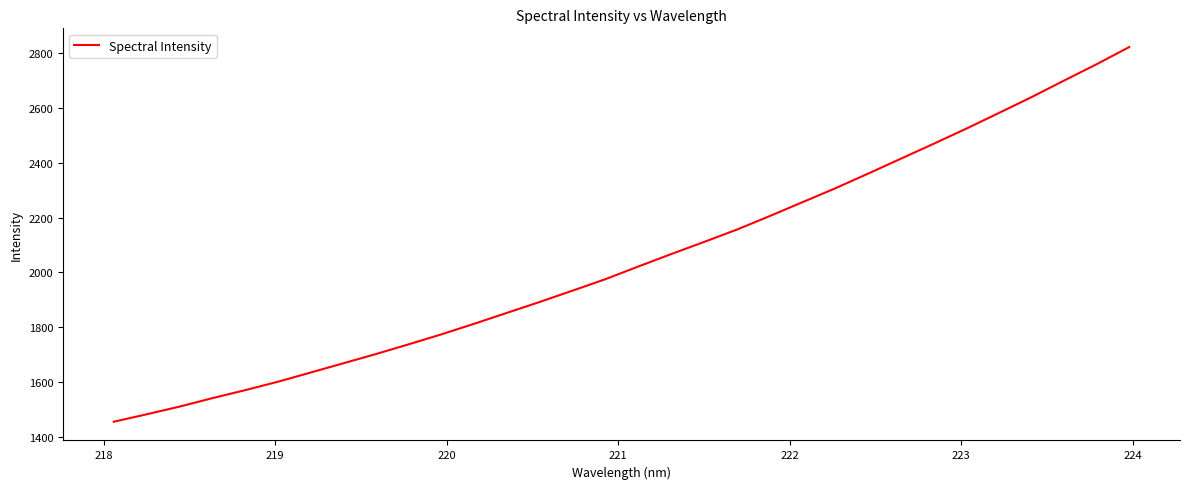

What is the greatest value displayed?

2821.9